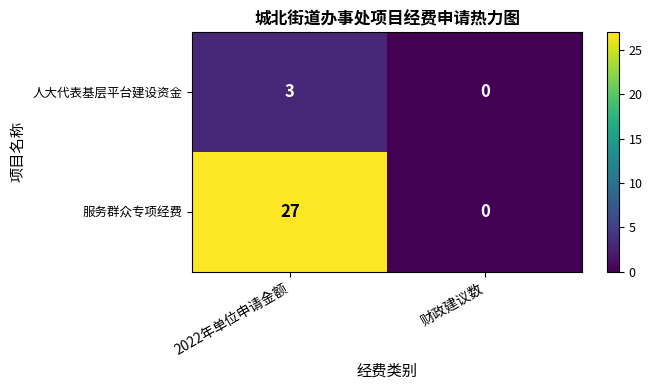

Is it true that 人大代表基层平台建设资金 equals 3 at 2022年单位申请金额?

True